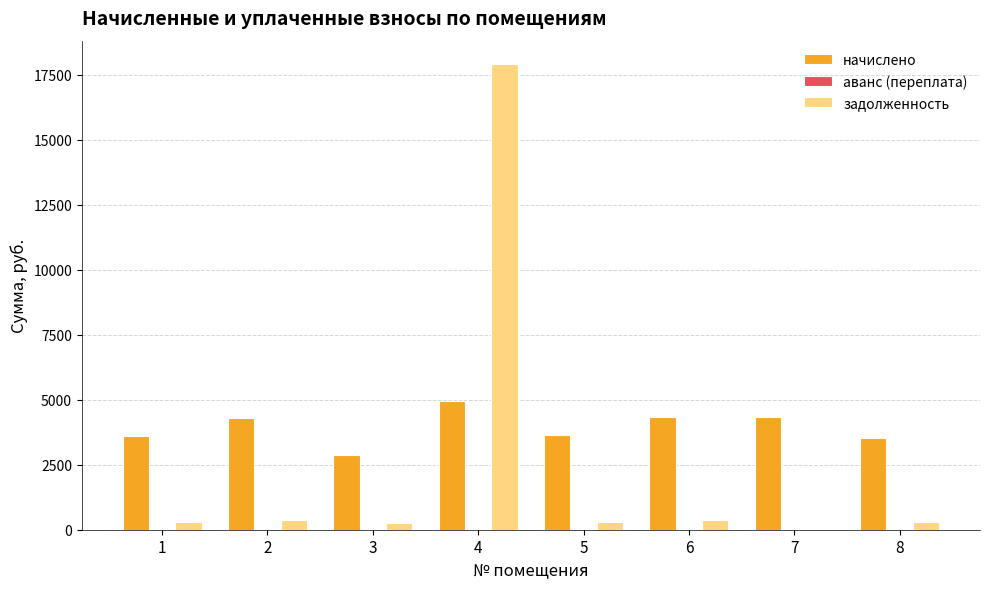

The value of начислено at 8 is 5915.4. True or false?

False